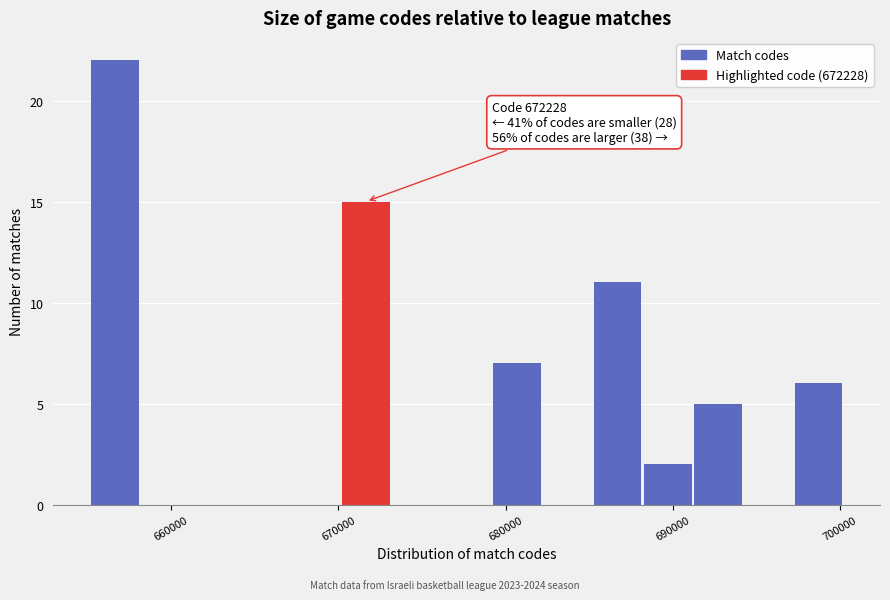

Around what value on the x-axis is the tallest bar? Give the approximate position of its centre, as read against the axis.

657000